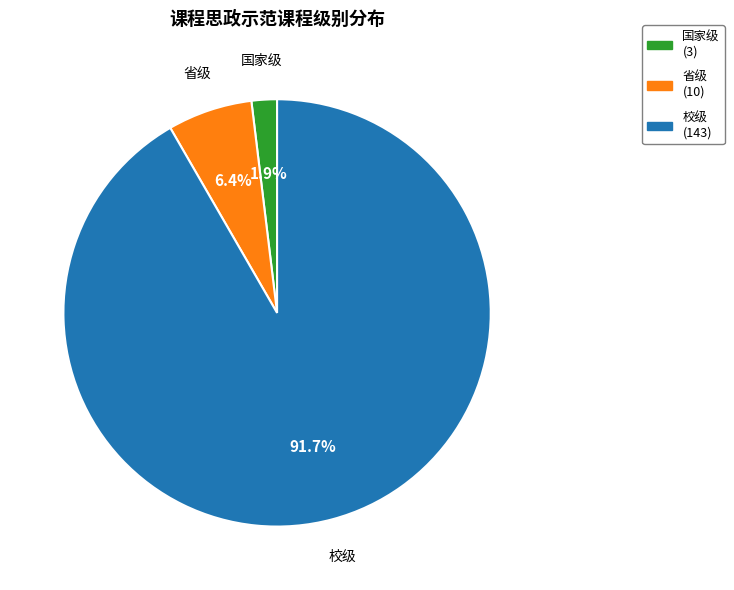

Between 省级 and 国家级, which is larger?

省级